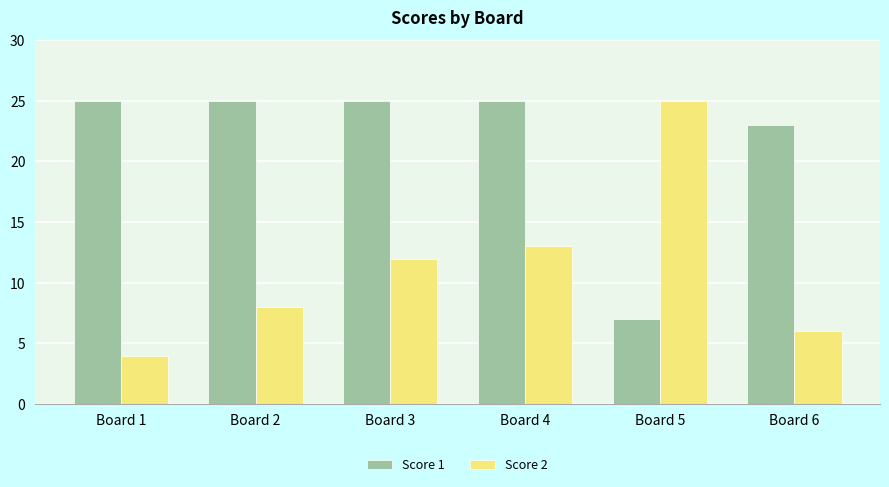

At which category is the sum across all series the highest?

Board 4